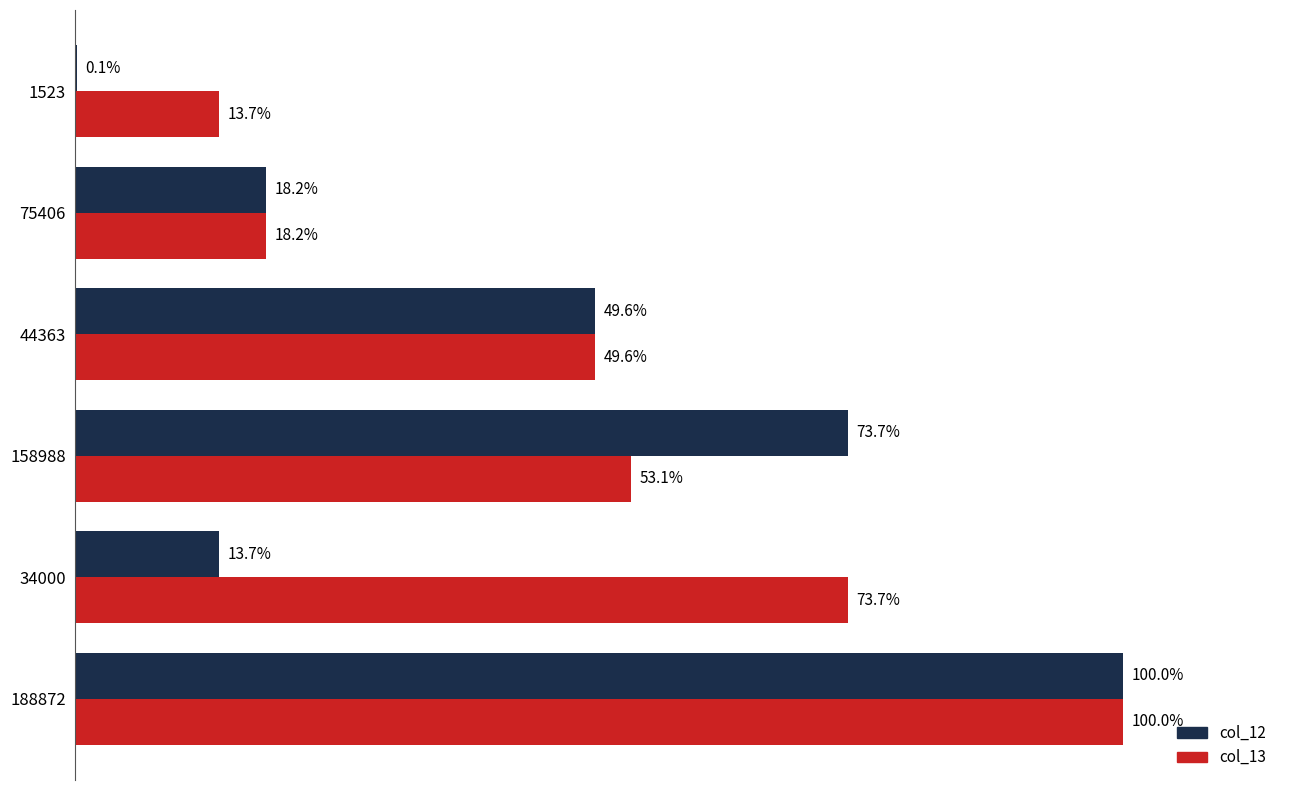

Is the value of col_12 at 1523 greater than the value of col_13 at 44363?

No